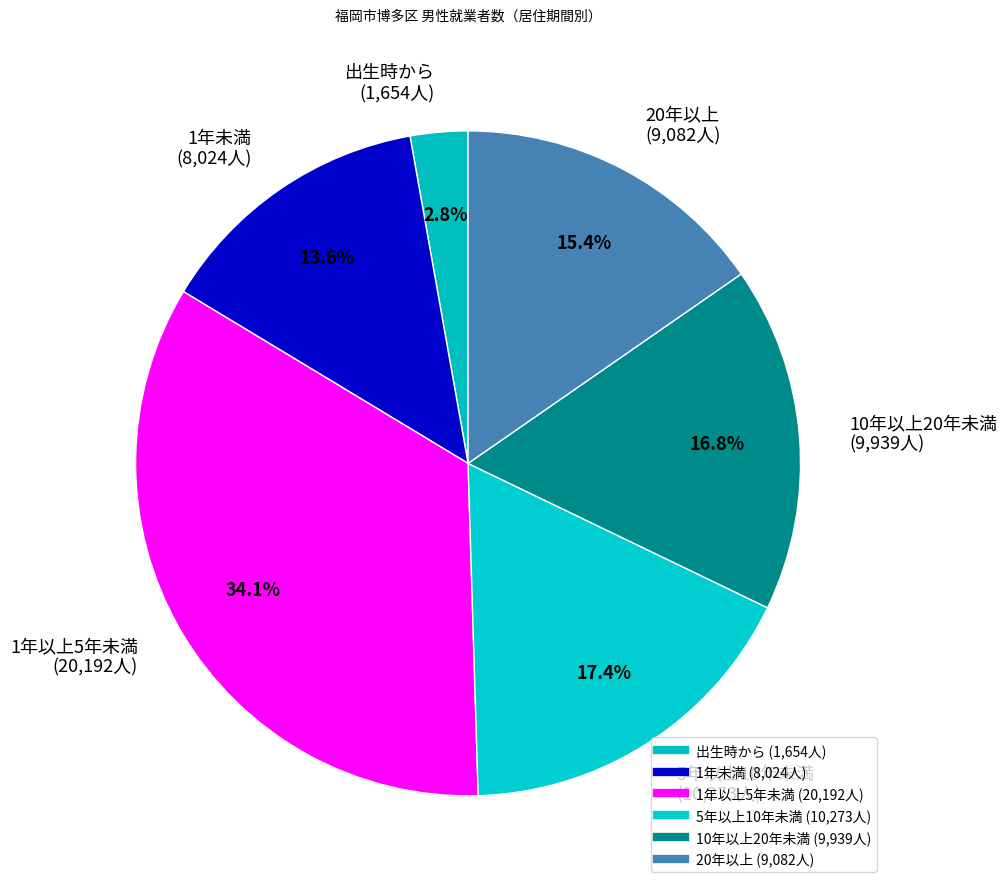

True or false: 20年以上 accounts for 15% of the total.

True